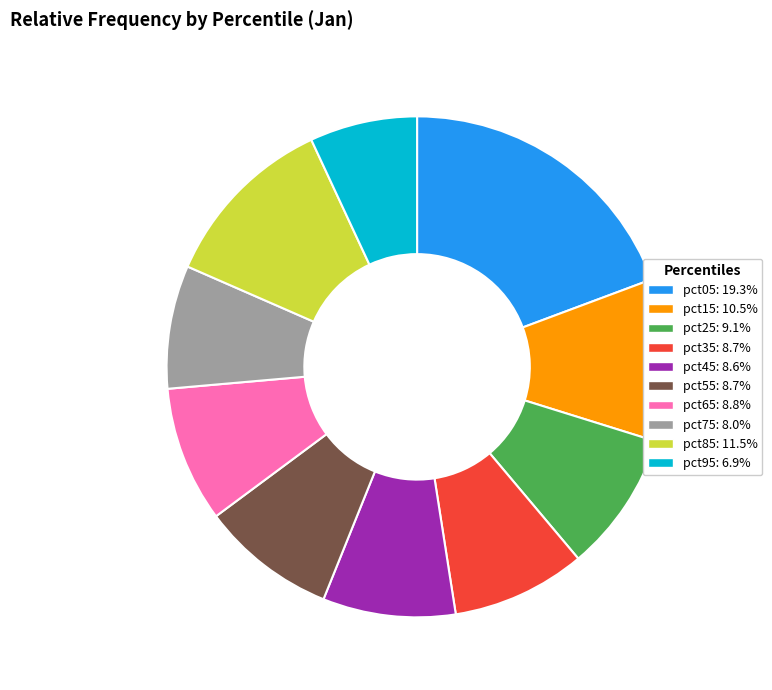

Is the sum of pct95: 6.9% and pct55: 8.7% greater than half?

No